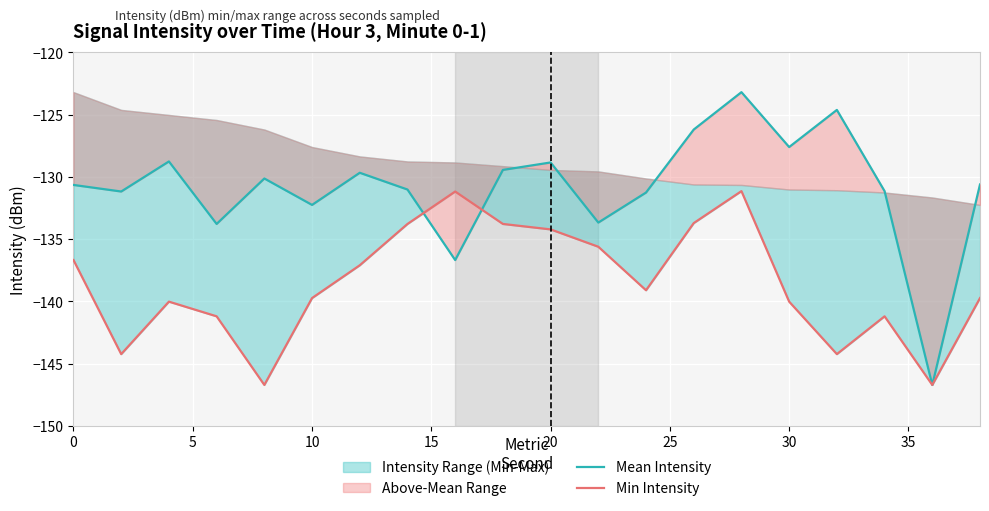

True or false: Min Intensity has a value of -236.2 at 13.

False